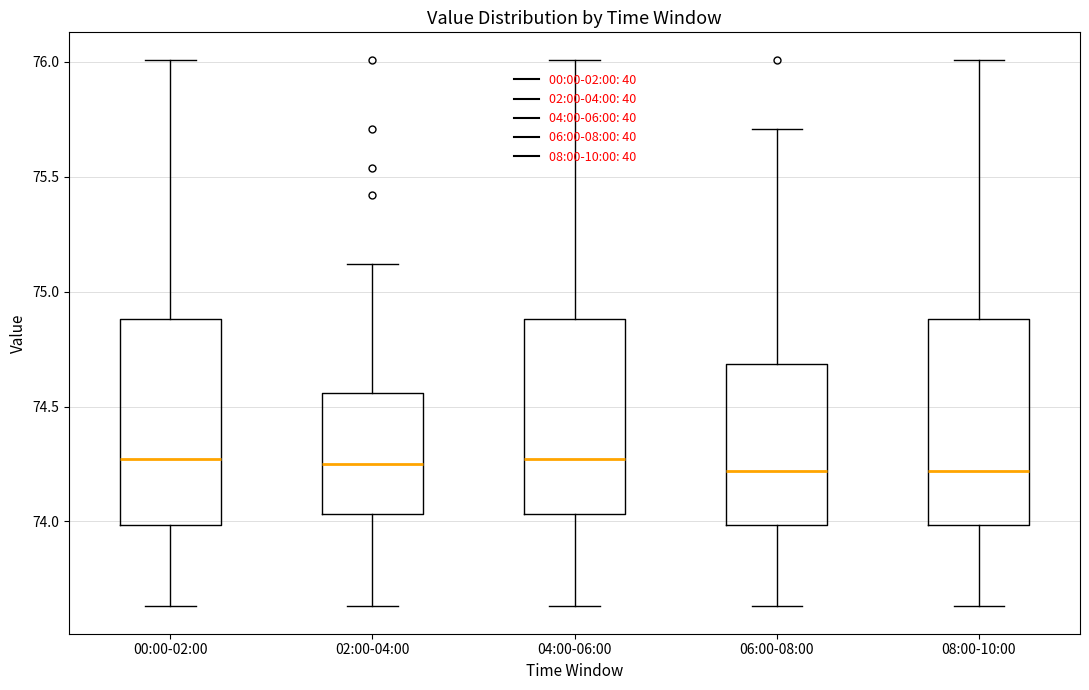

Where does the upper whisker of the box for 00:00-02:00 end on the y-axis? The values are not printed on the chart, so give them approximately, as read against the axis.

76.00